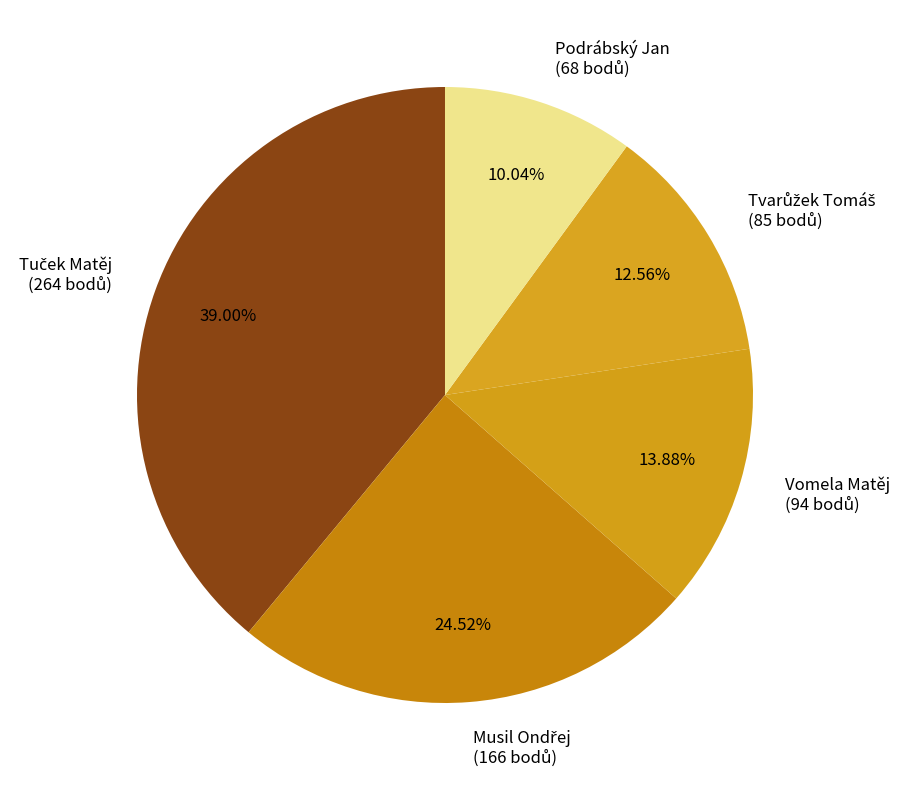

Is there a majority slice in this chart?

No